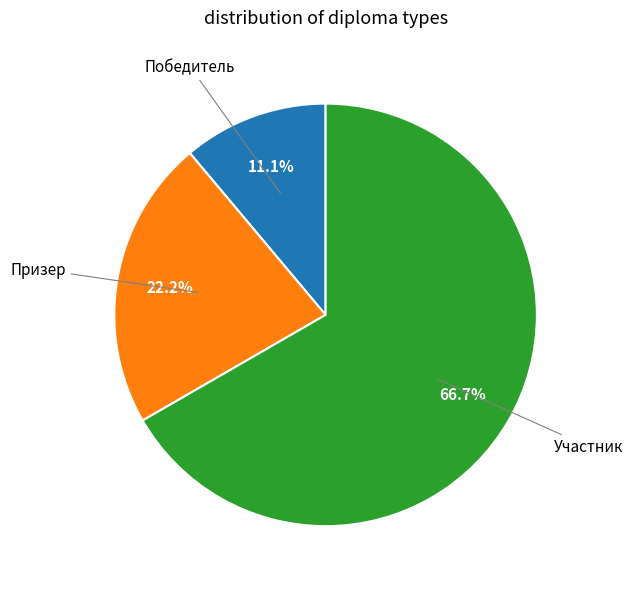

To the nearest percent, what is the average slice percentage?

33%